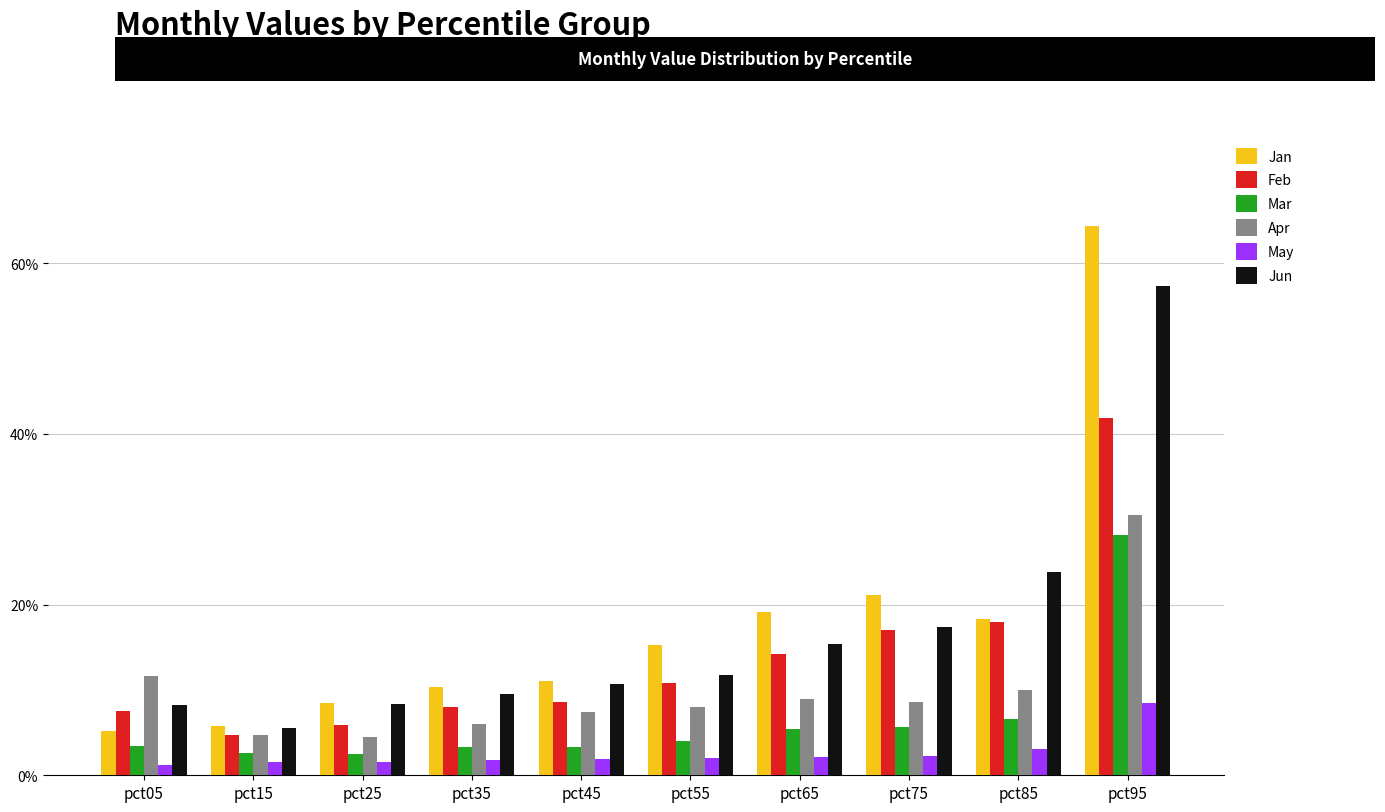

Does the chart contain stacked bars?

No